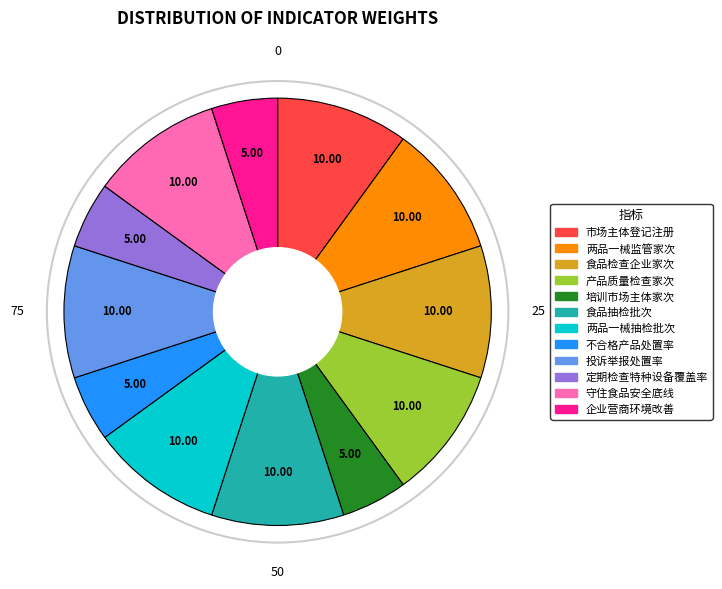

Do 市场主体登记注册 and 产品质量检查家次 together represent more than half of the pie?

No